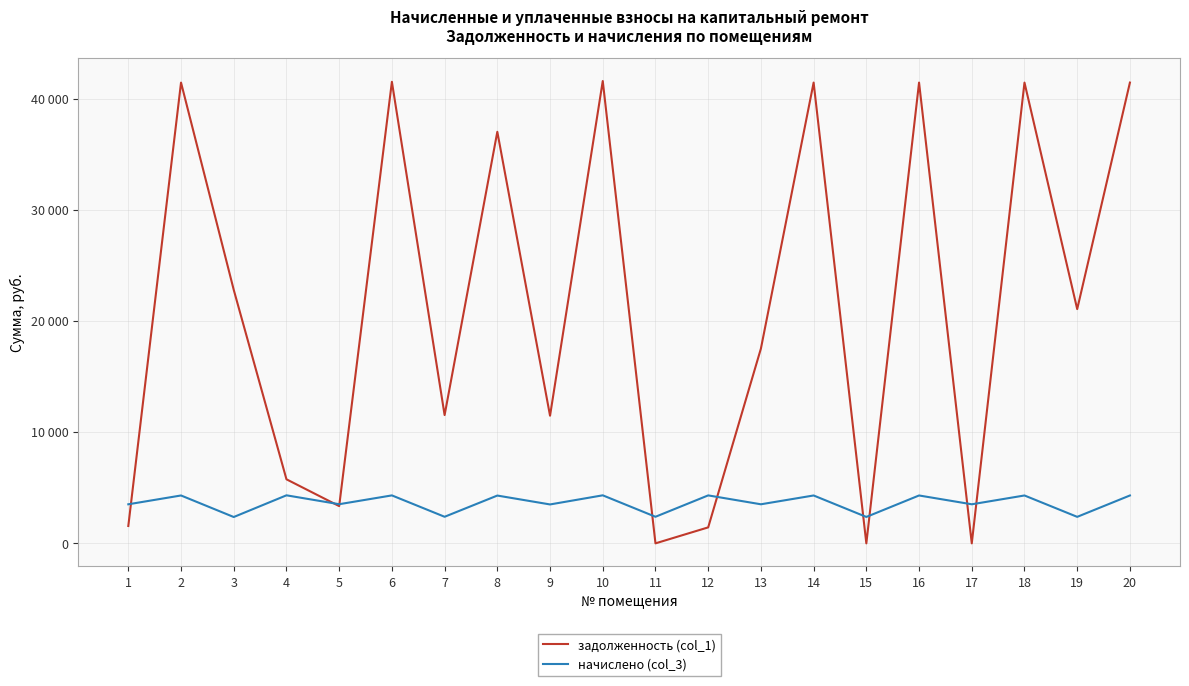

What is the value of the задолженность (col_1) point at the 7th from the left?

11534.4